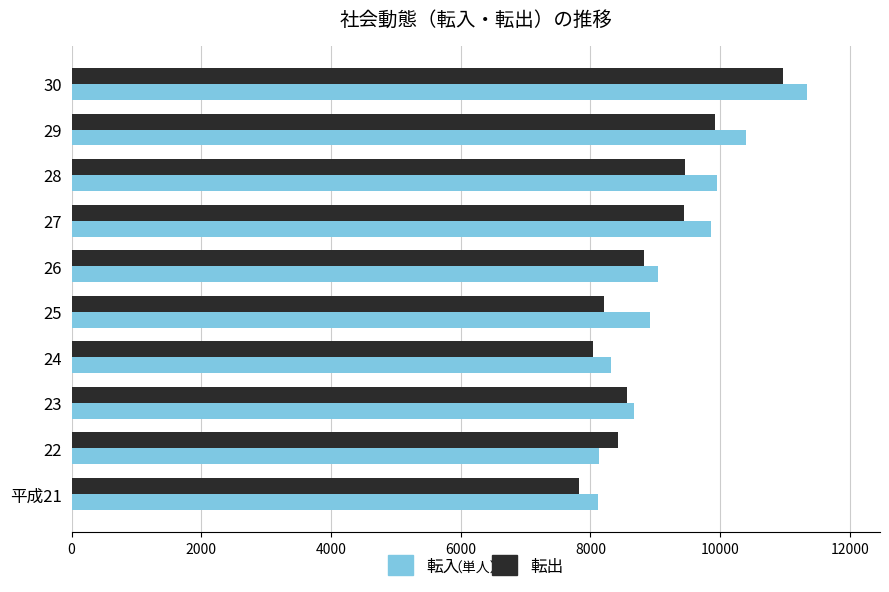

What is the difference between the second highest and minimum values in the 転入 series?

2276